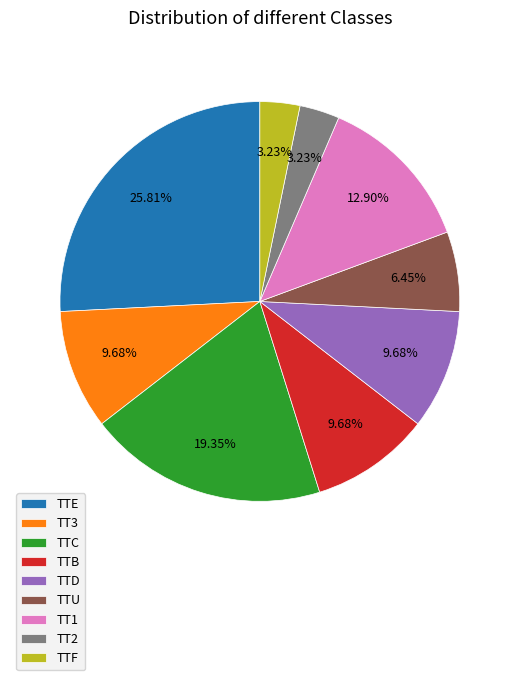

To the nearest percent, what is the average slice percentage?

11%